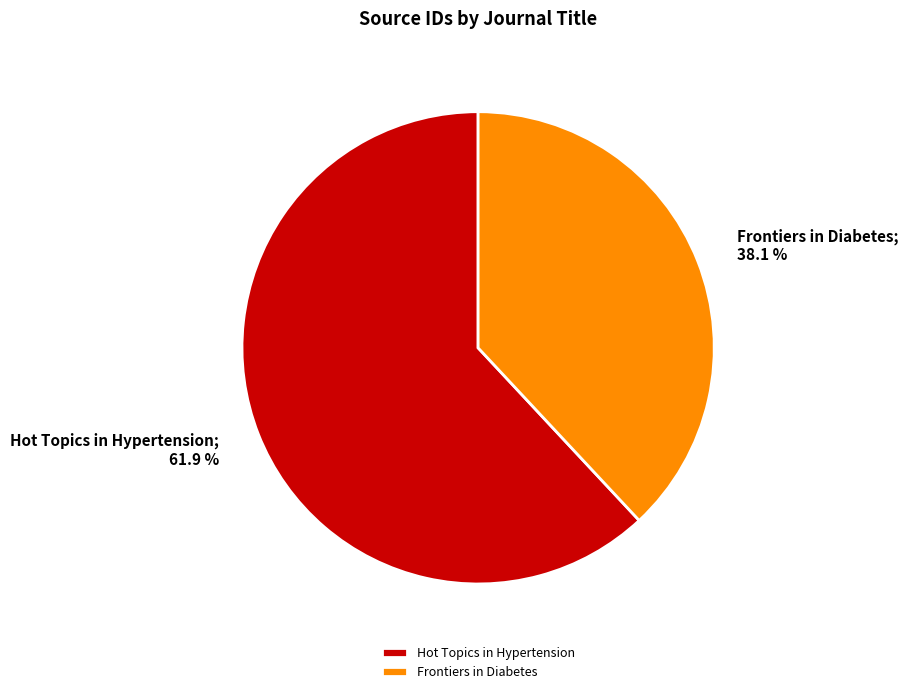

Count the number of slices in the pie.

2